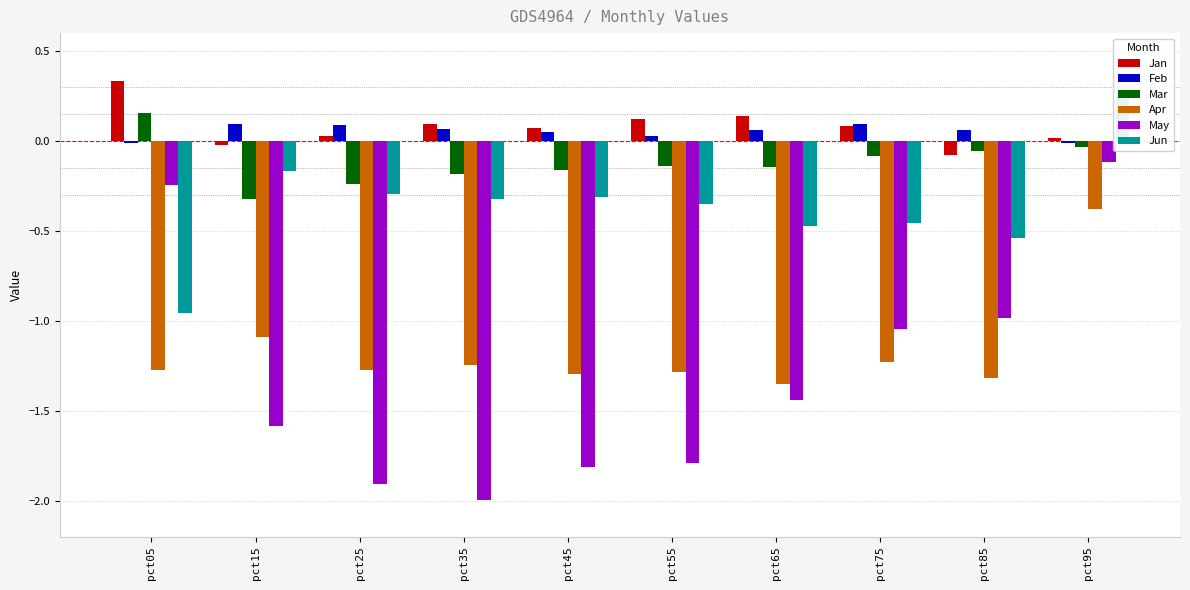

Which series has the largest total across all categories?

Jan